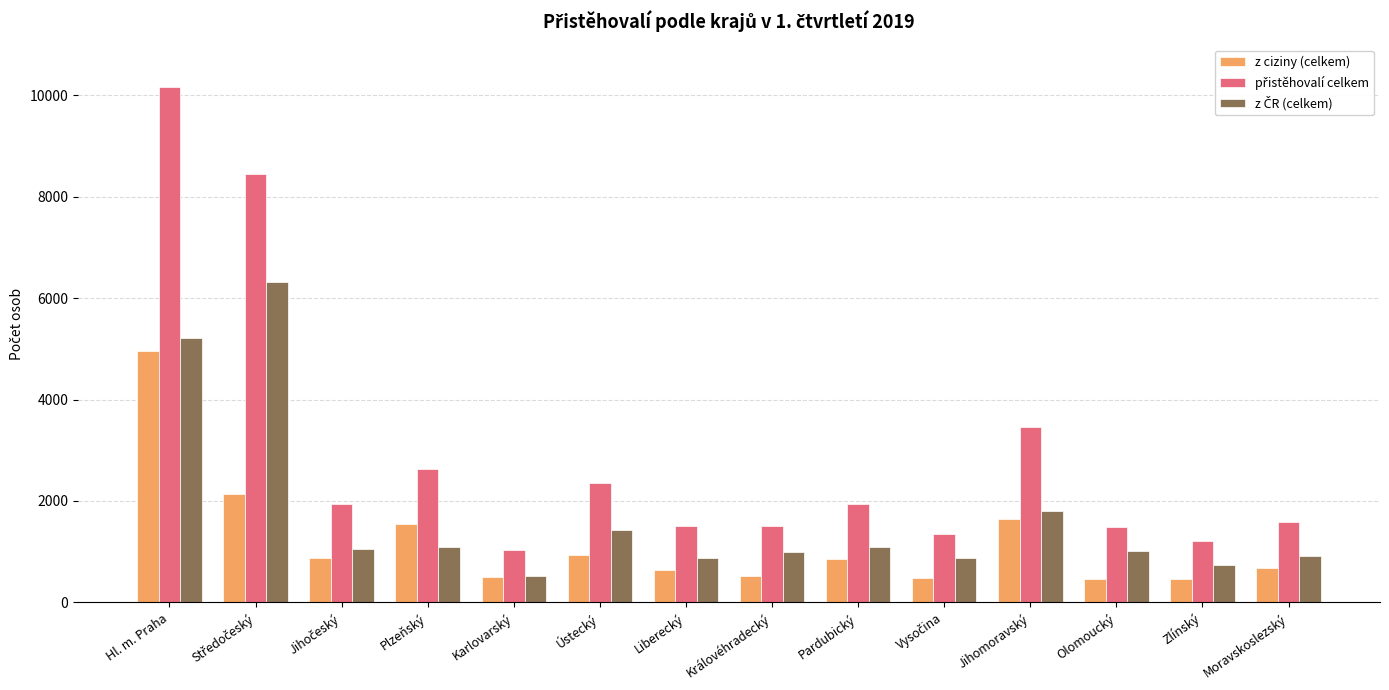

What is the difference between the highest and lowest values at Liberecký?

880